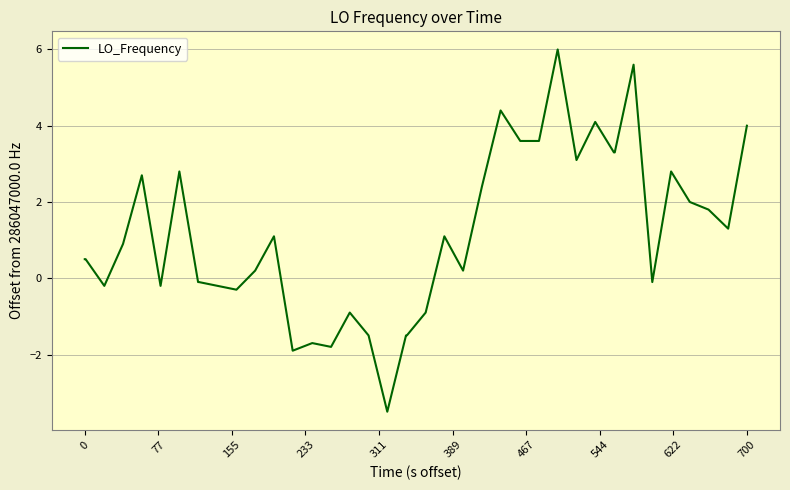

What is the difference between the maximum and minimum values?

9.5